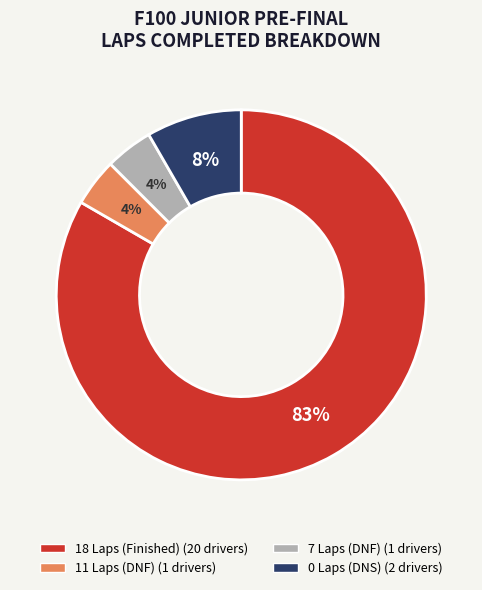

To the nearest percent, what is the average slice percentage?

25%